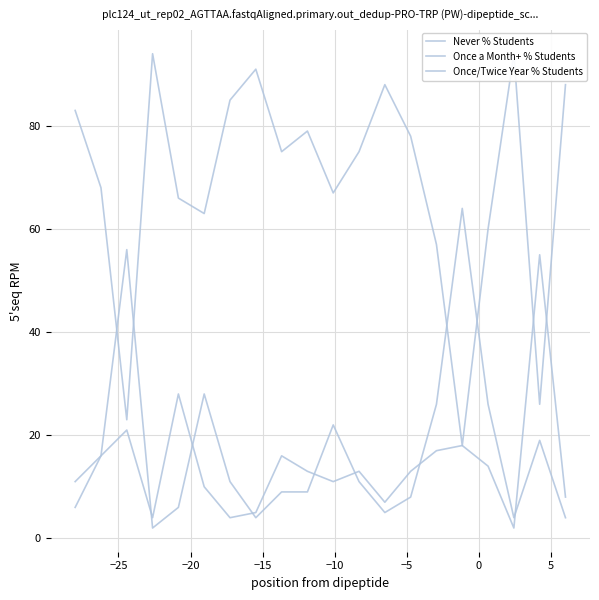

At which category does Once a Month+ % Students reach its first local valley?

−15